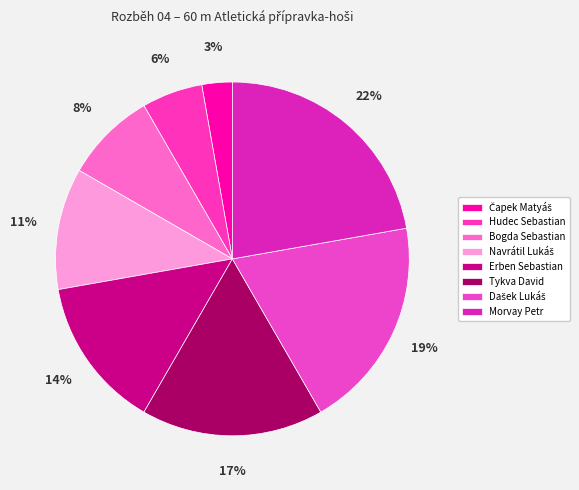

Count the number of slices in the pie.

8